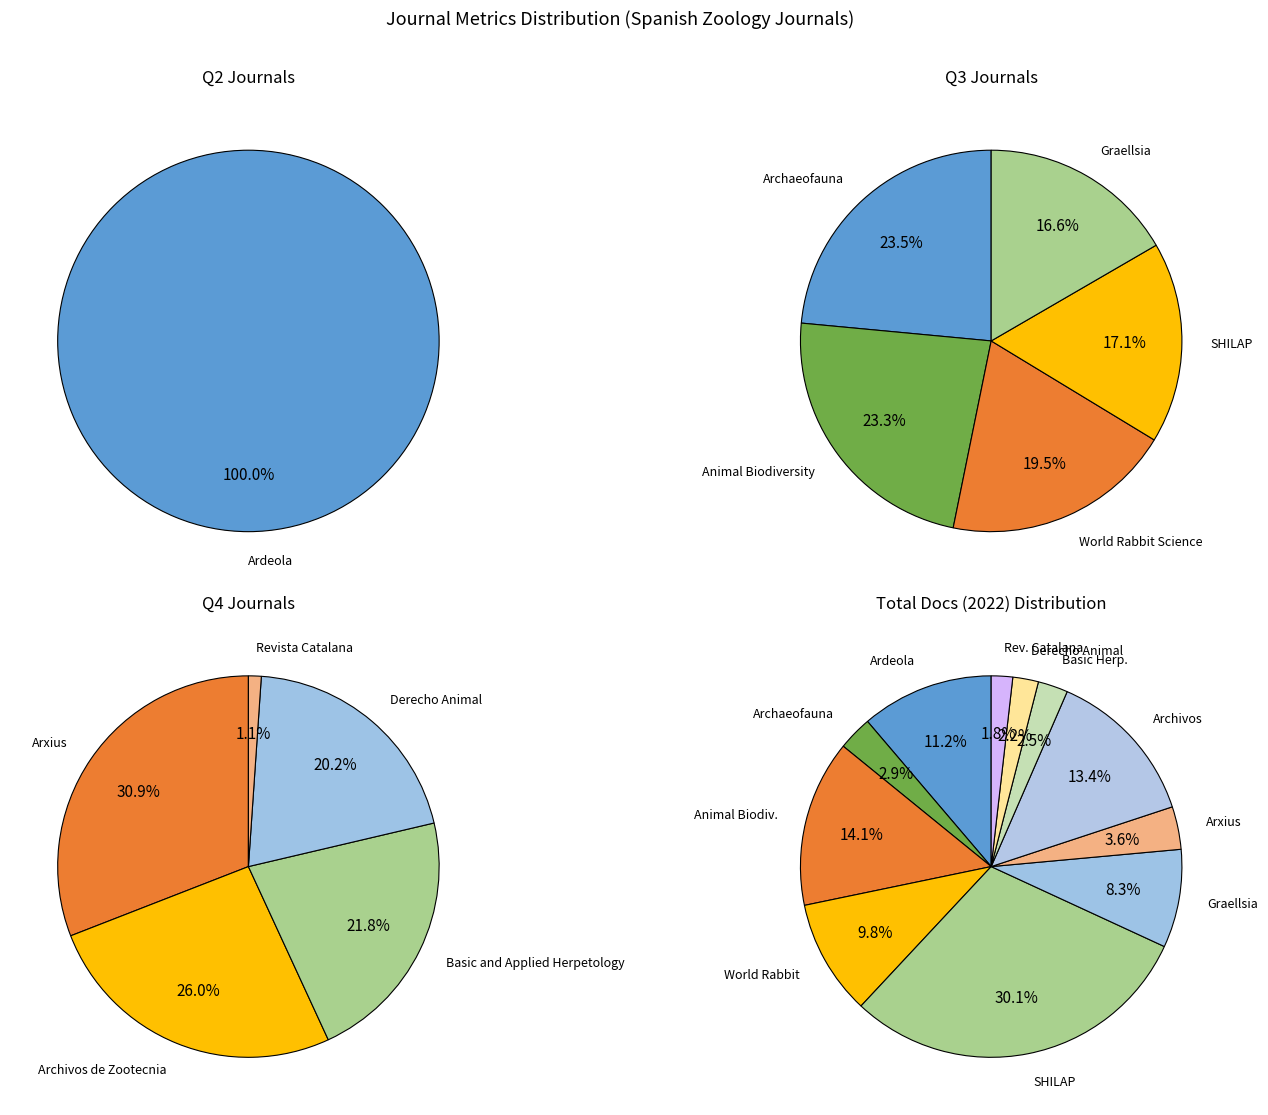

Combined, what portion of the pie is Archaeofauna and Derecho Animal?

5.1%